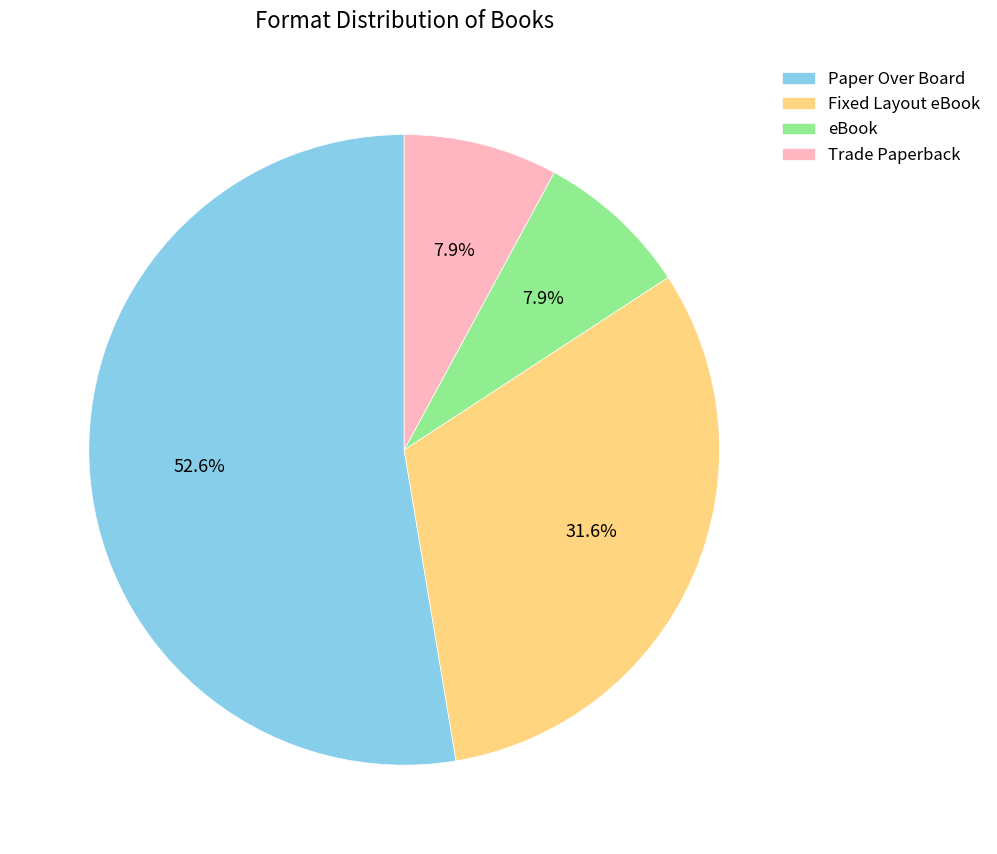

Is it true that Fixed Layout eBook is 32% of the pie?

True